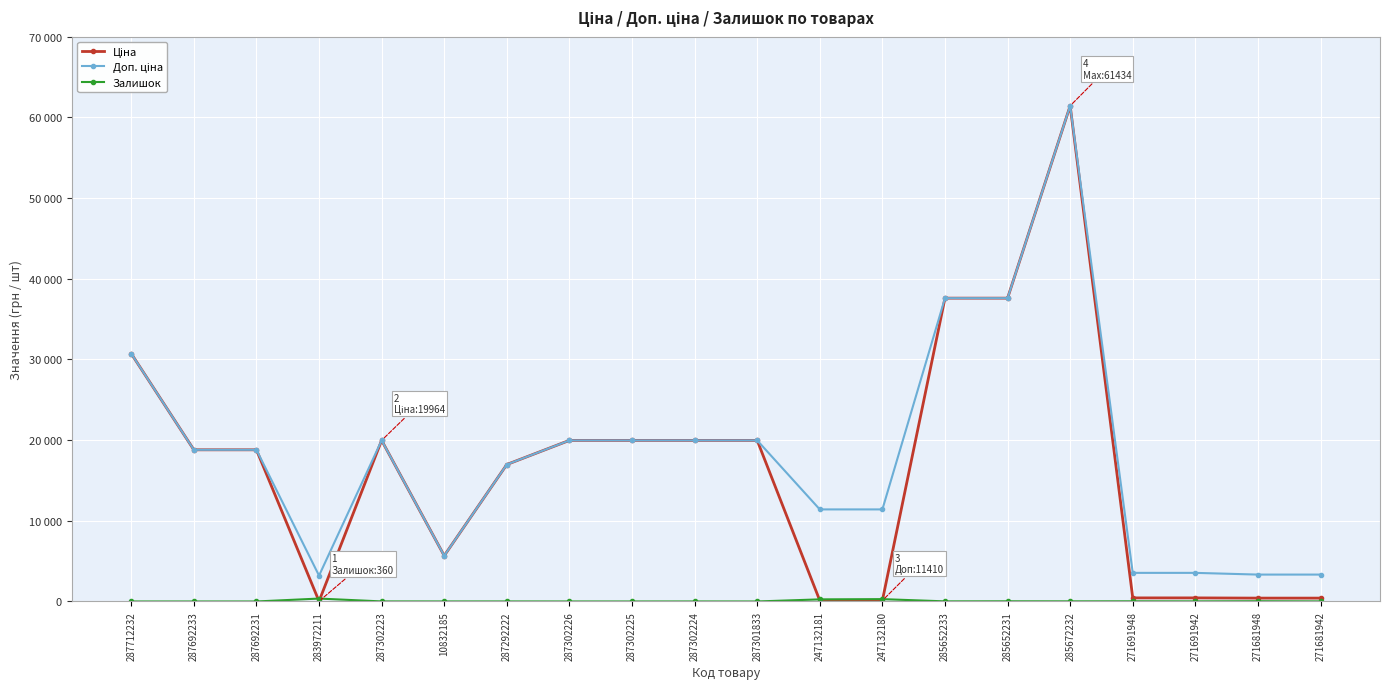

Count the number of categories in the chart.

20